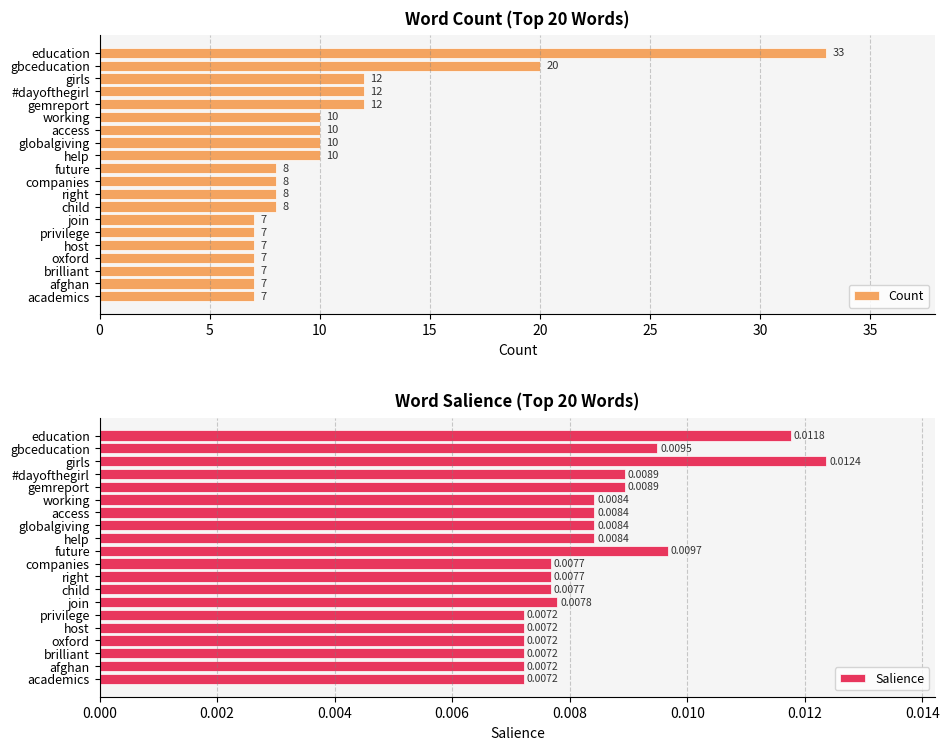

Reading right to left, extract all data points from this chart.

Count: 7.0	7.0	7.0	7.0	7.0	7.0	7.0	8.0	8.0	8.0	8.0	10.0	10.0	10.0	10.0	12.0	12.0	12.0	20.0	33.0
Salience: 0.0	0.0	0.0	0.0	0.0	0.0	0.0	0.0	0.0	0.0	0.0	0.0	0.0	0.0	0.0	0.0	0.0	0.0	0.0	0.0